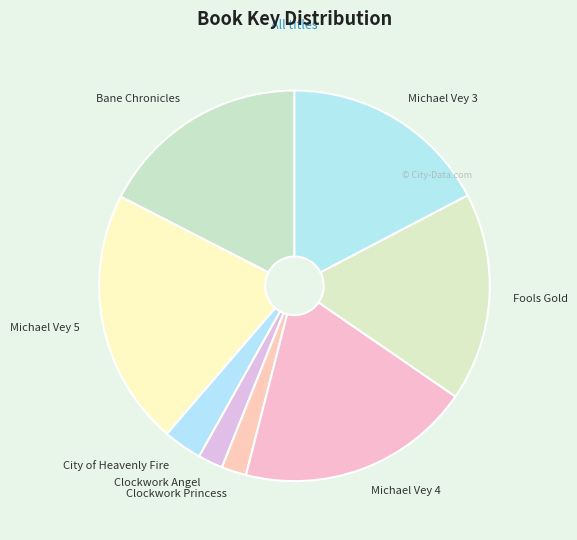

Combined, do Fools Gold and City of Heavenly Fire account for over 50%?

No